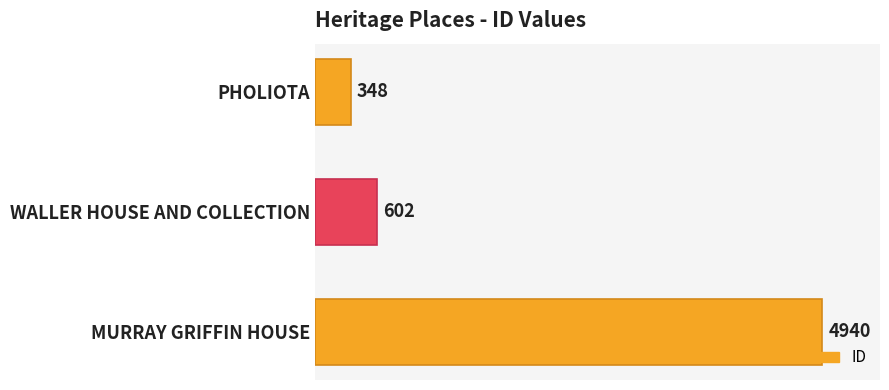

True or false: the data shows 890 at WALLER HOUSE AND COLLECTION.

False